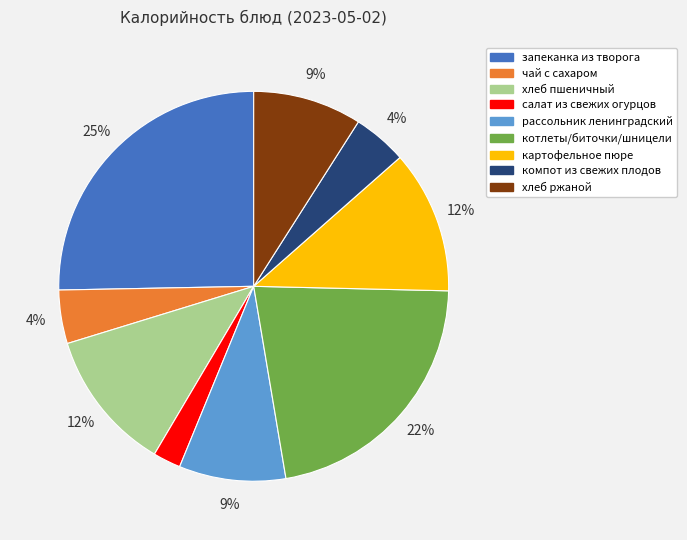

What percentage is the чай с сахаром slice, to the nearest percent?

4%